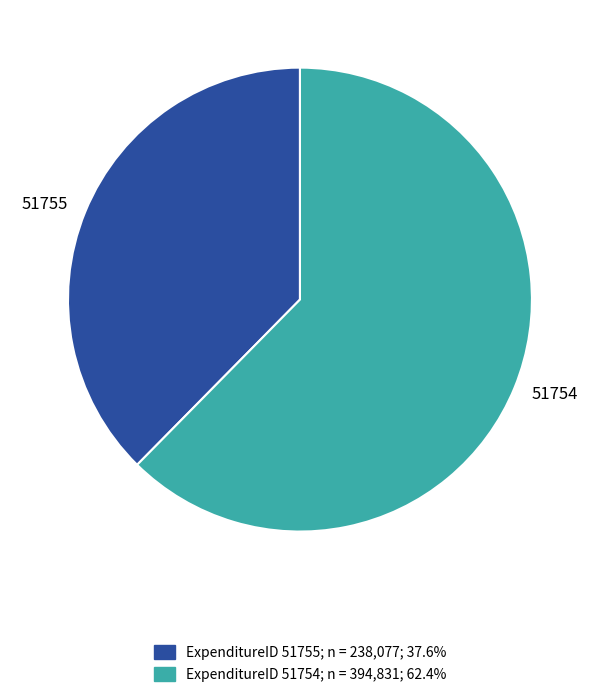

Is it true that 51754 is 55% of the pie?

False